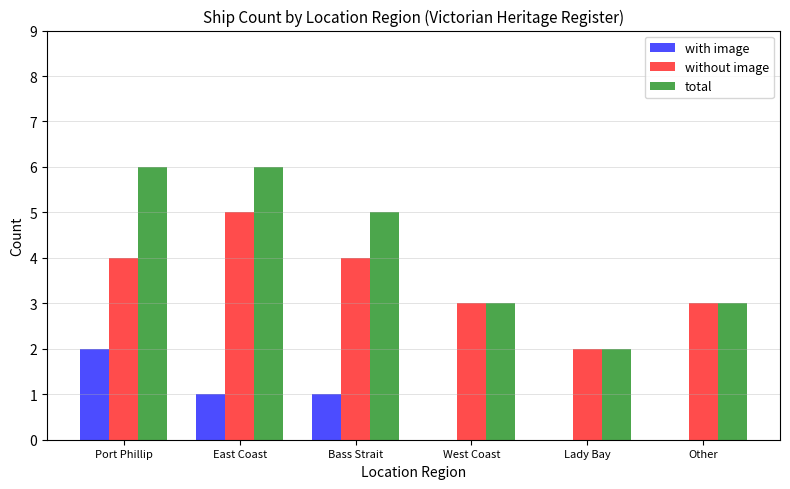

Which series changed the most between East Coast and Other?

total